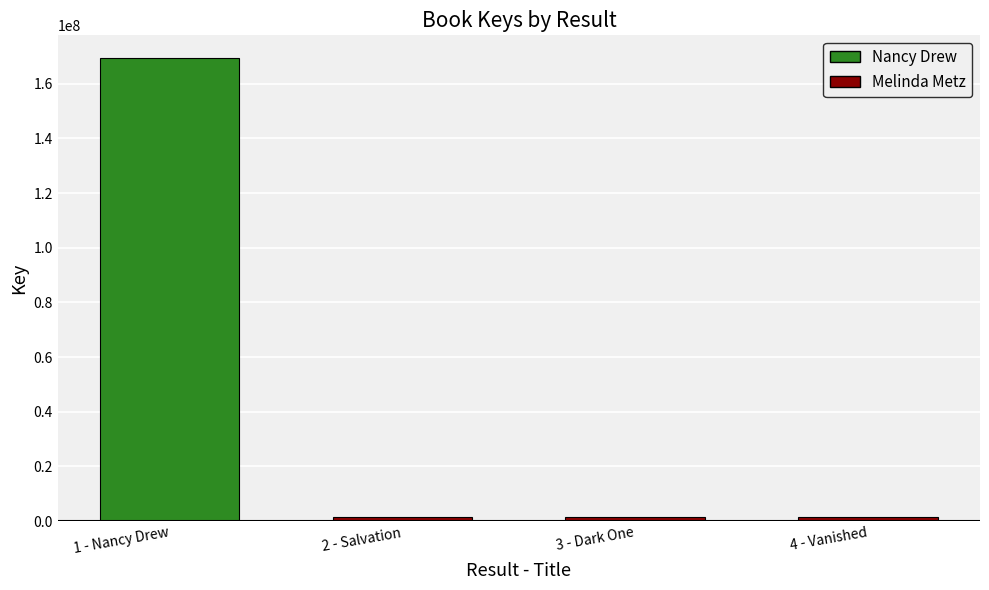

What is the change in value from 1 - Nancy Drew to 3 - Dark One?

-167796652